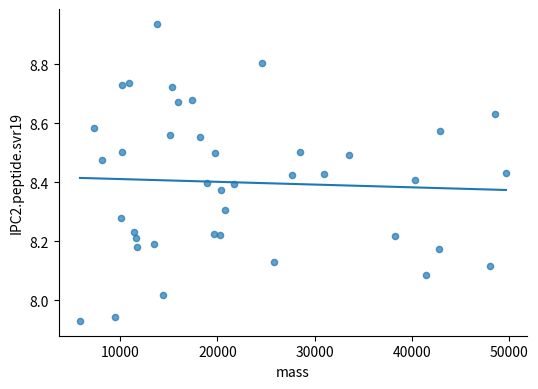

What is the range of Y values (max minus min)?

1.0